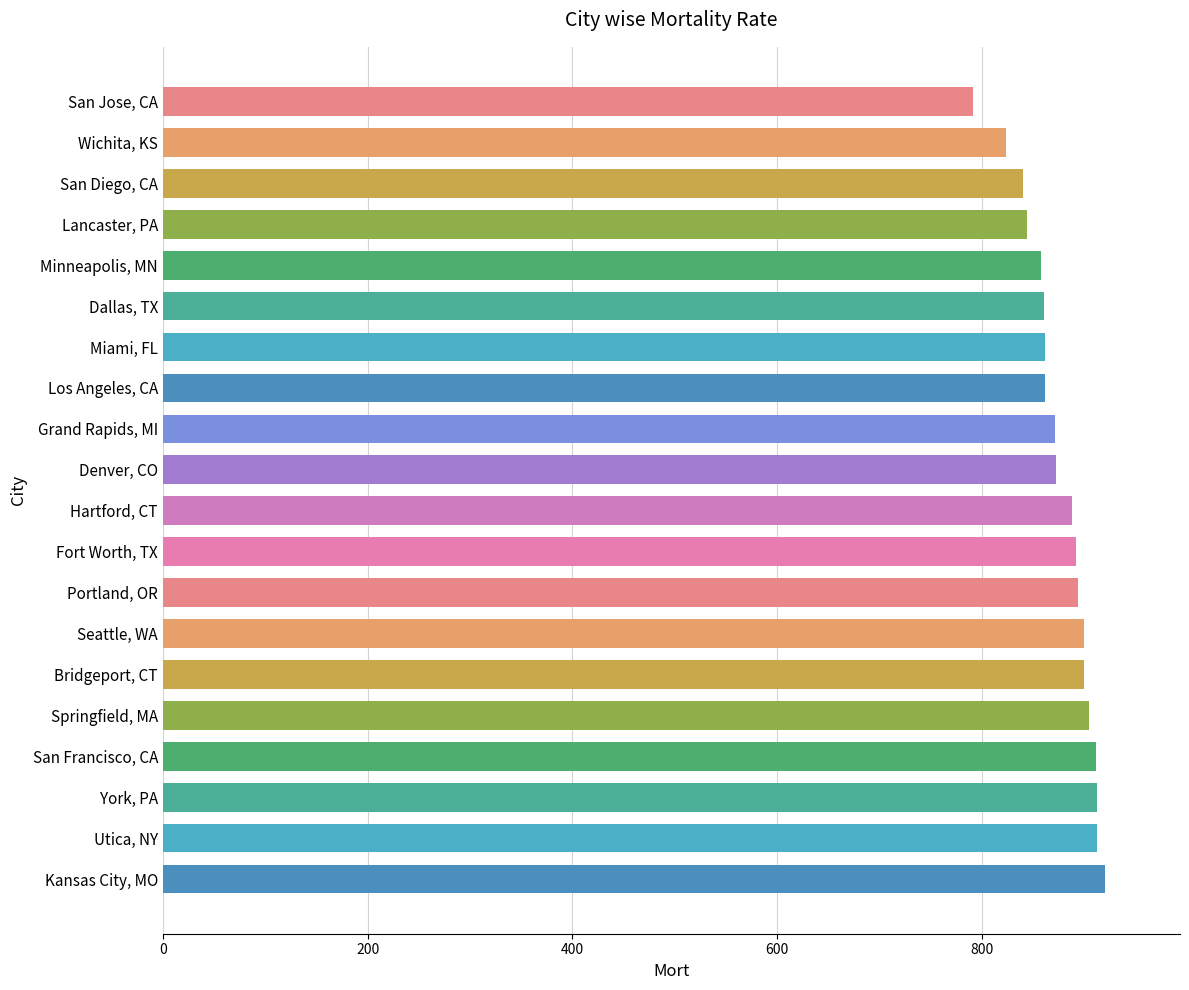

Rank the categories by value from lowest to highest.

San Jose, CA, Wichita, KS, San Diego, CA, Lancaster, PA, Minneapolis, MN, Dallas, TX, Miami, FL, Los Angeles, CA, Grand Rapids, MI, Denver, CO, Hartford, CT, Fort Worth, TX, Portland, OR, Seattle, WA, Bridgeport, CT, Springfield, MA, San Francisco, CA, York, PA, Utica, NY, Kansas City, MO